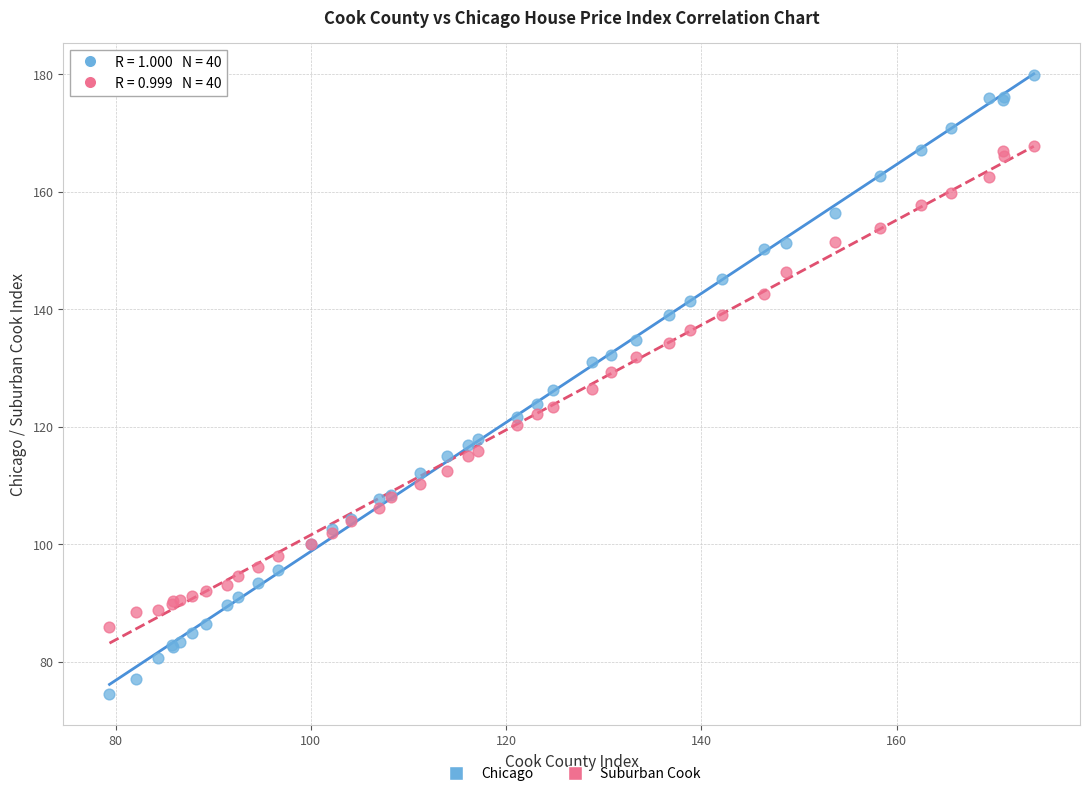

Which series has the largest Y range (max minus min)?

Chicago